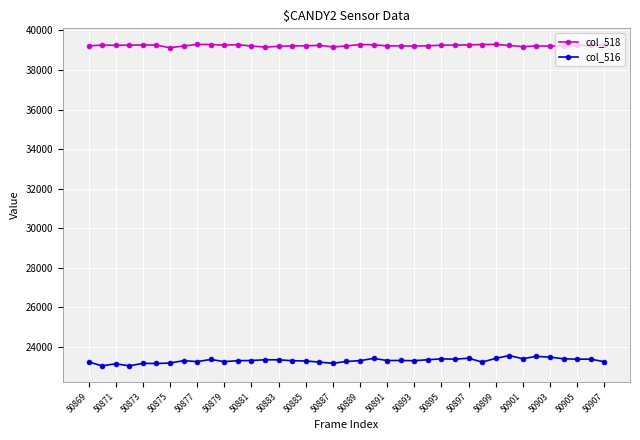

Which series has the widest spread of values?

col_516